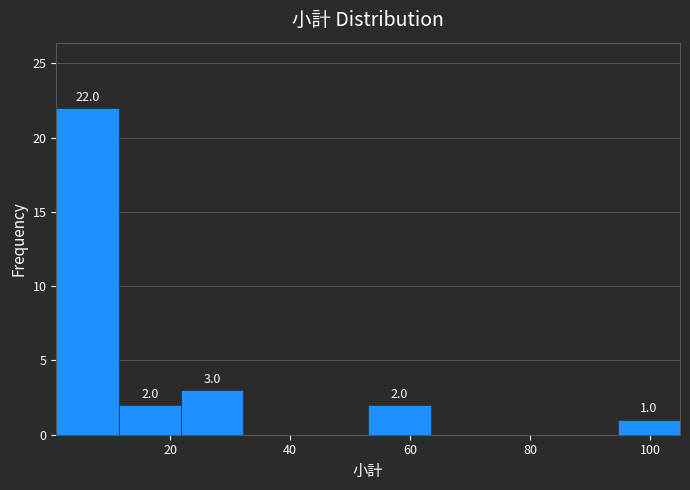

Which range on the x-axis has the tallest bar?

1.0 to 11.4